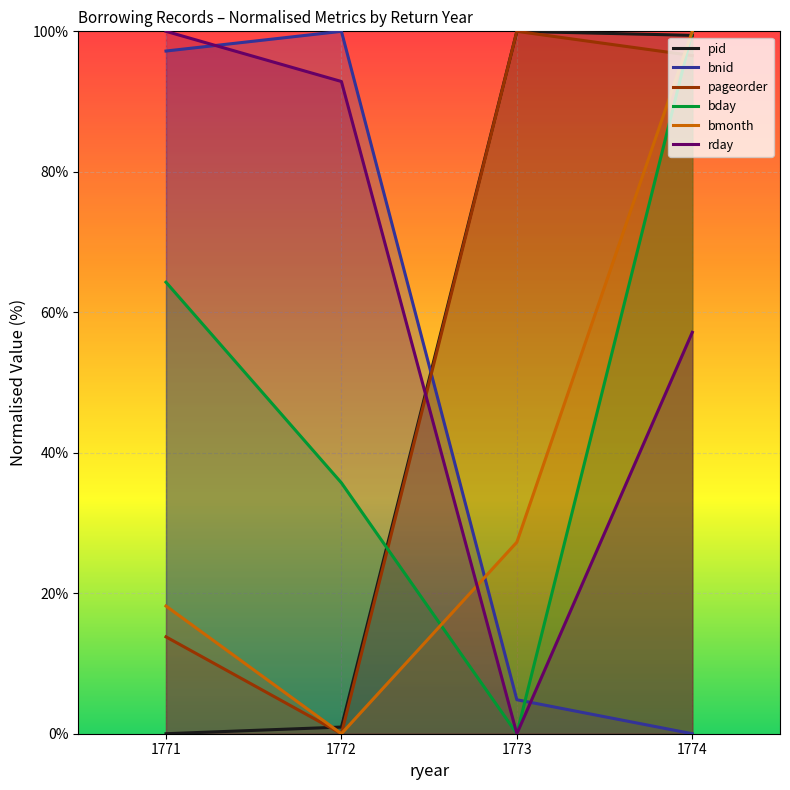

How many data points in bmonth are above 27?

2